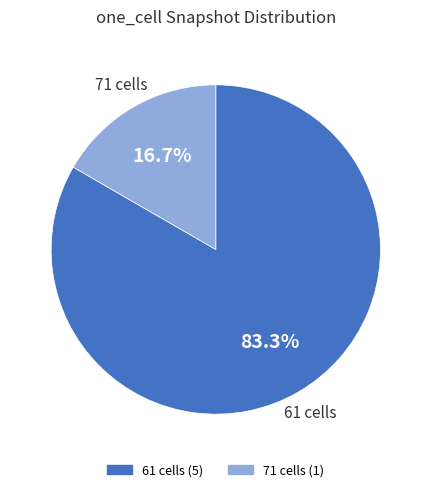

Does any single category account for the majority?

Yes